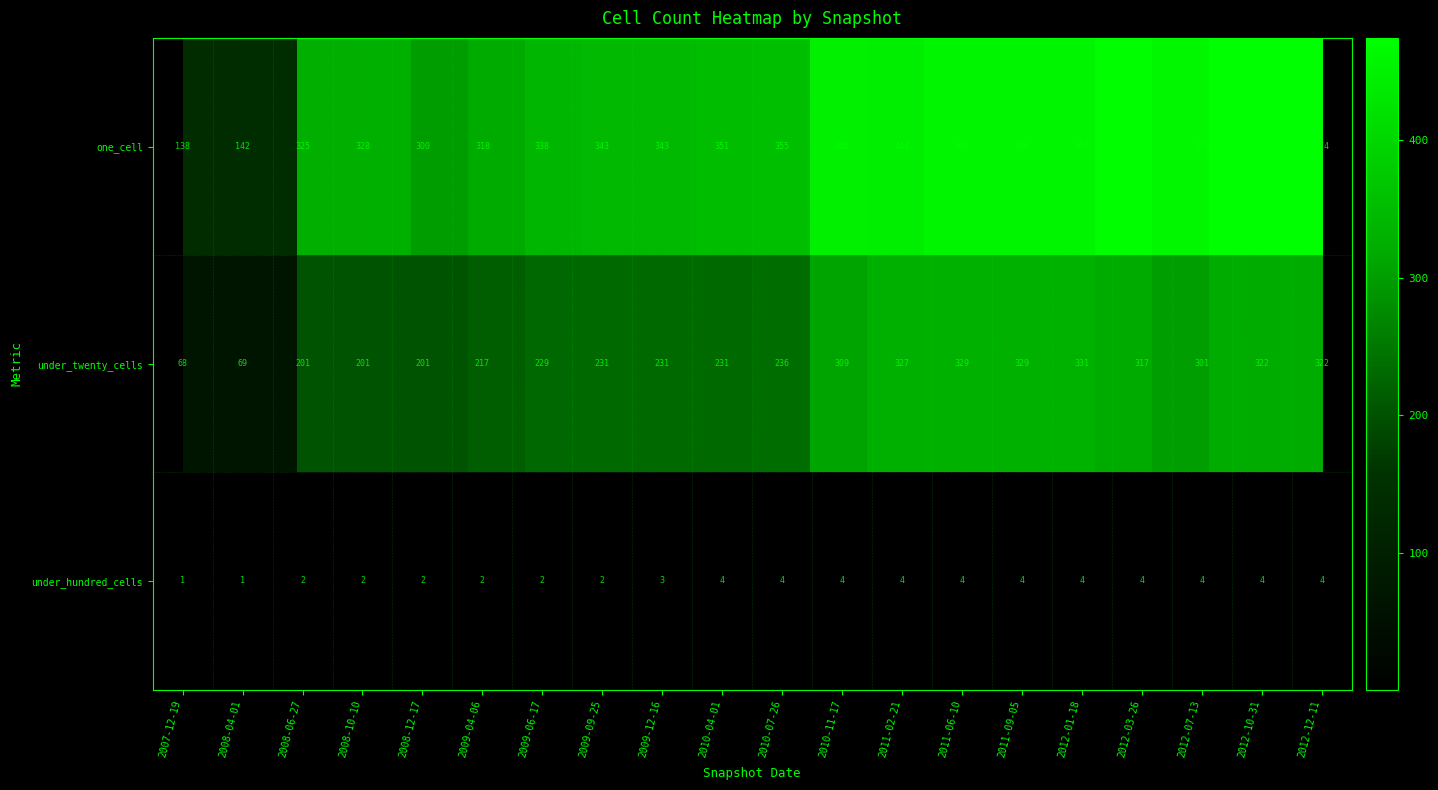

What is the average value of the under_twenty_cells series?

250